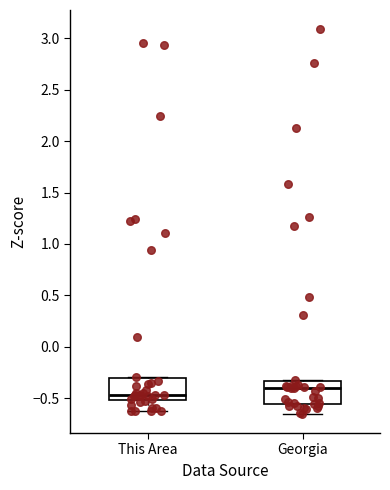

Reading left to right, transcribe this box plot: for each box, give where its median line is, the range the box spans, and where its two whiskers end, as read against the y-axis. The values are not printed on the chart, so give them approximately, as read against the axis.

This Area: median -0.45, box -0.50 to -0.30, whiskers -0.65 to -0.30
Georgia: median -0.40, box -0.55 to -0.35, whiskers -0.65 to -0.35